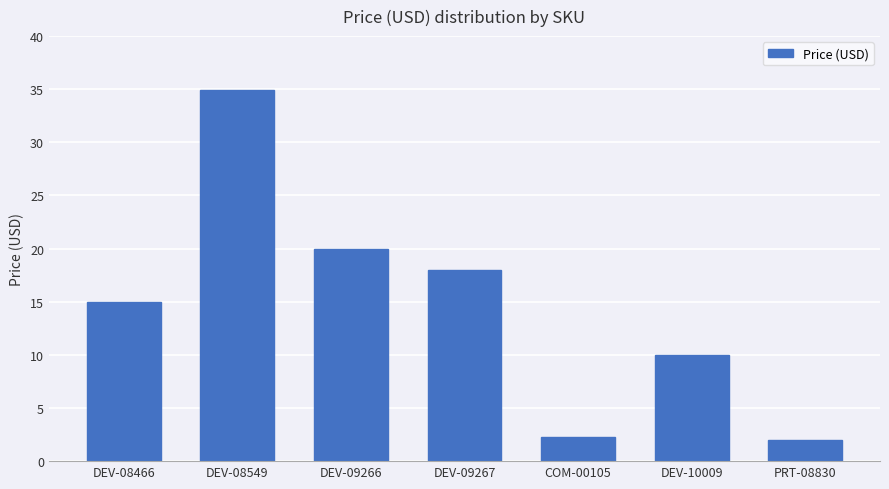

How many values are below 14?

3